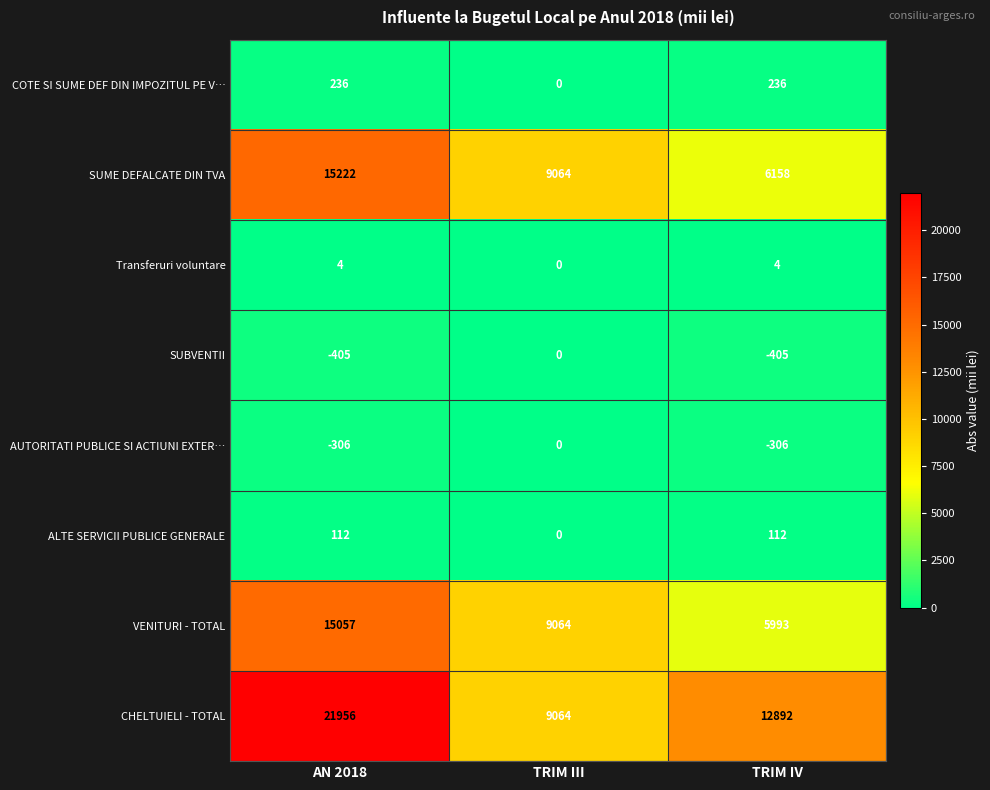

What value does the Transferuri voluntare series have at AN 2018?

4